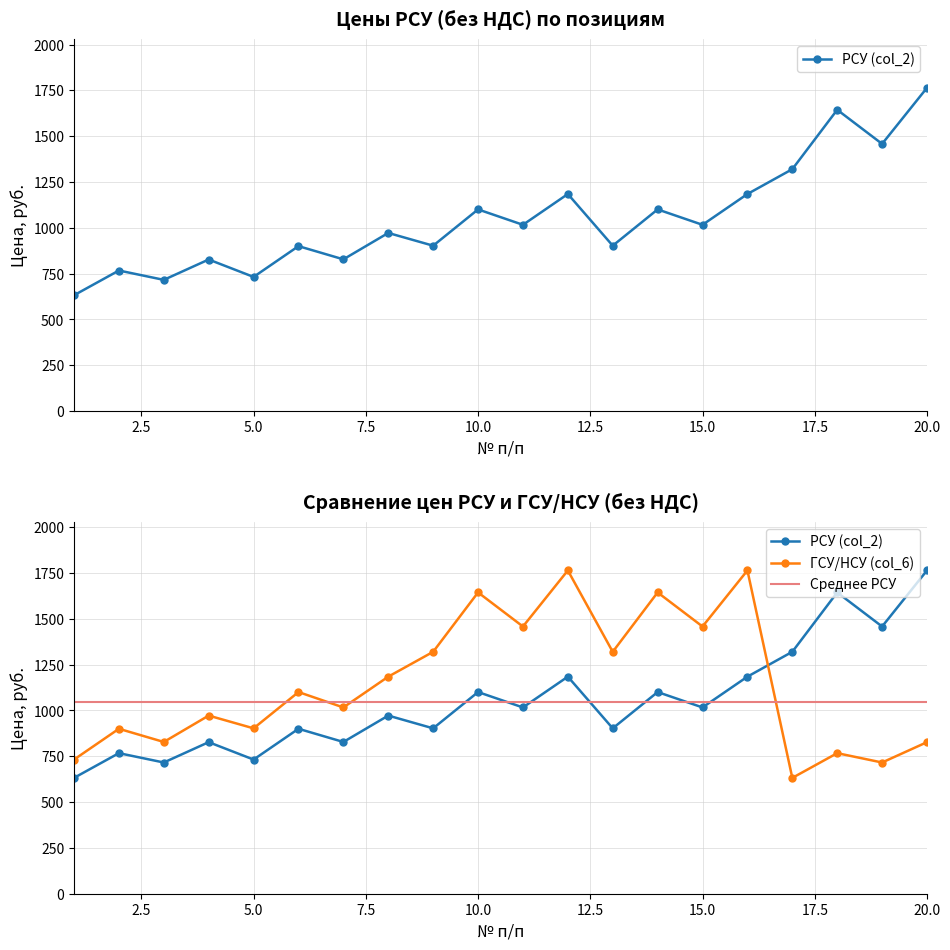

What is the maximum value for РСУ (col_2)?

1764.0